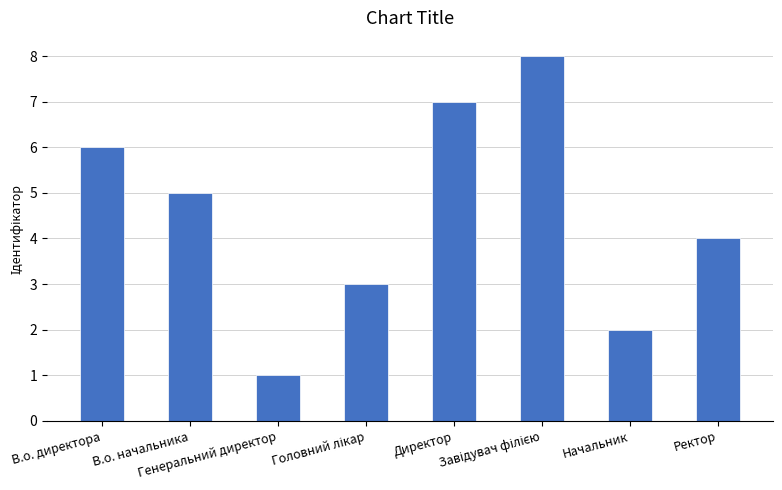

What is the label of the 3rd bar from the left?

Генеральний директор